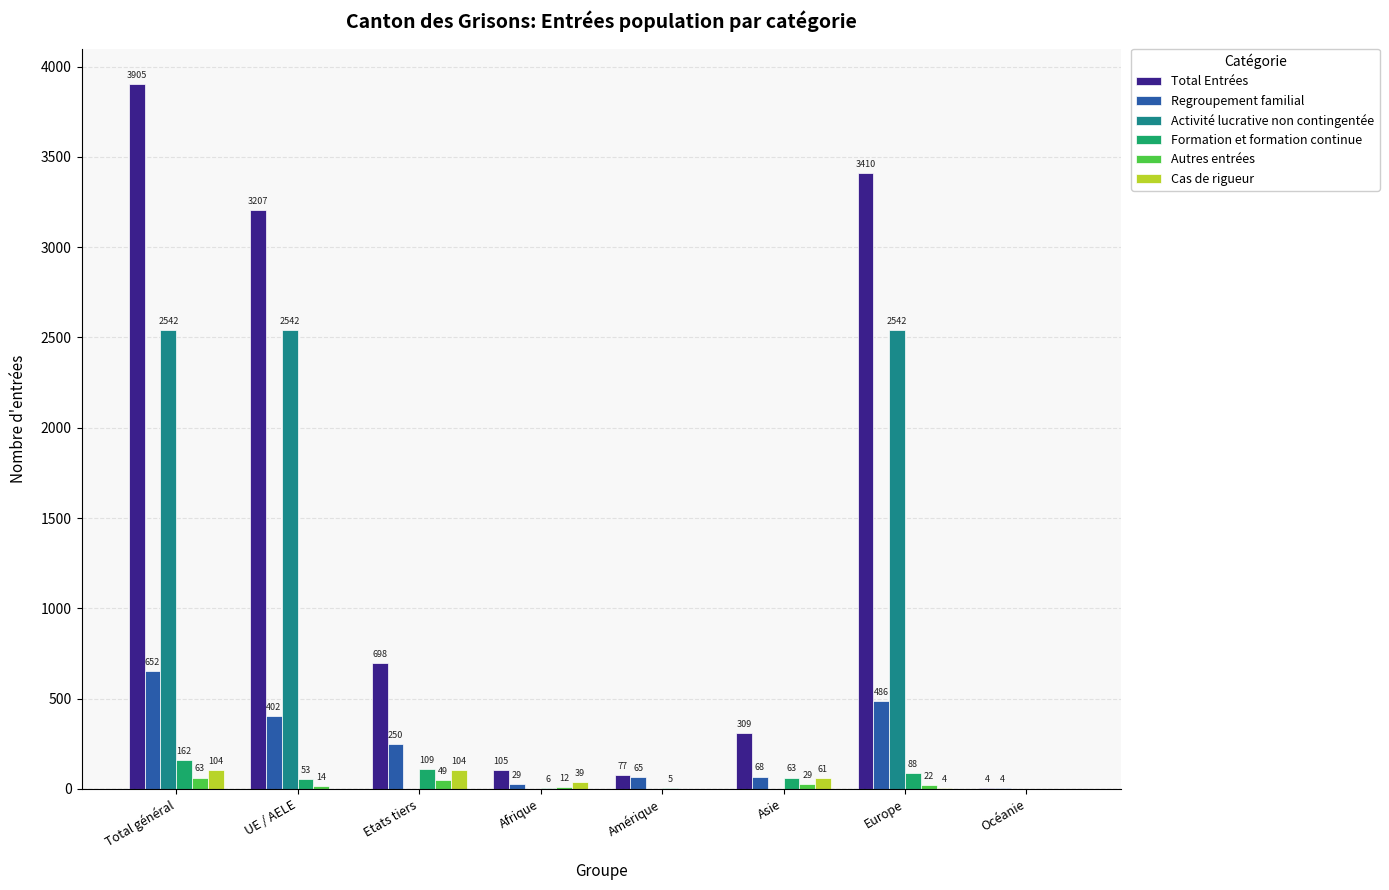

Which series has the largest range (max minus min)?

Total Entrées